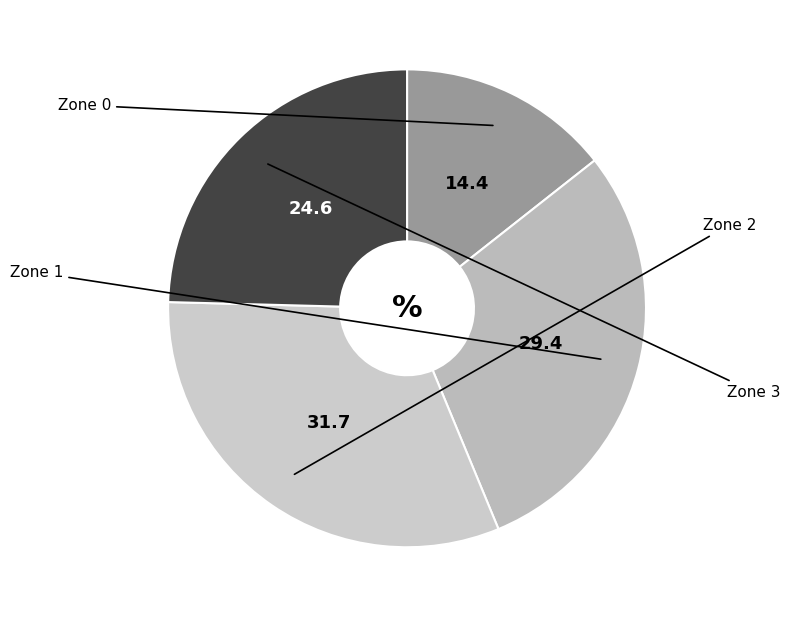

Is it true that Zone 0 is 14% of the pie?

True